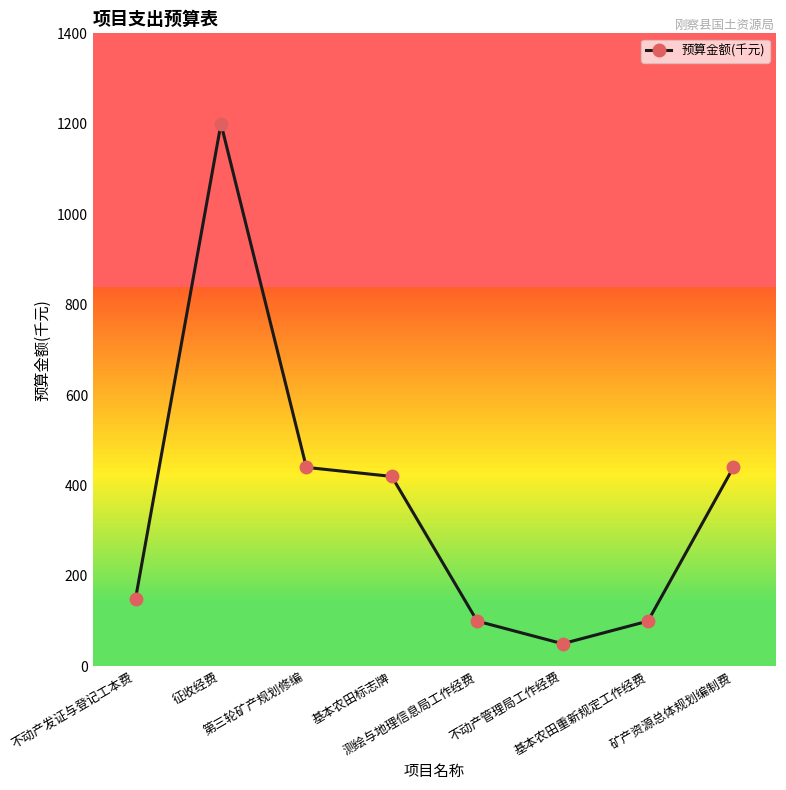

Where is the first local minimum?

不动产管理局工作经费